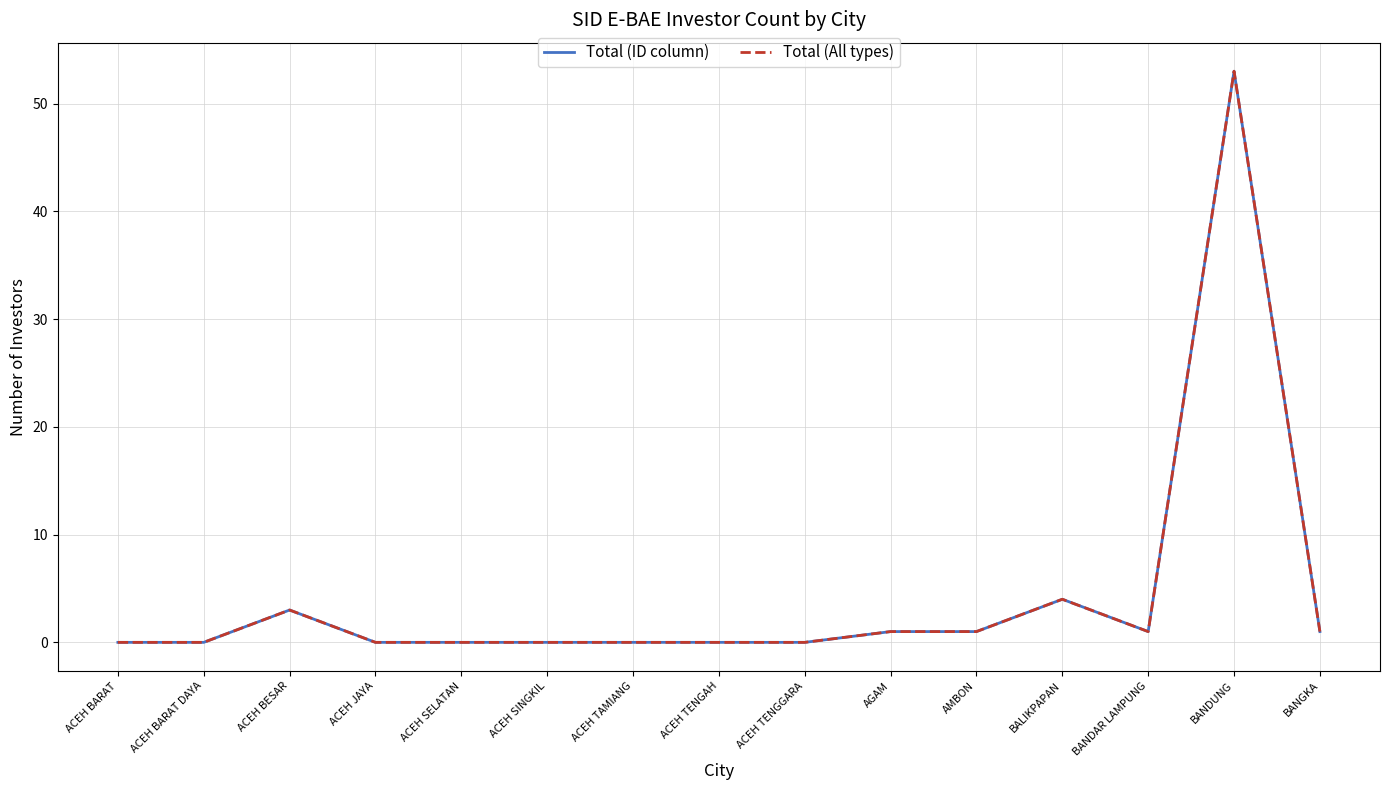

At which category is the sum across all series the highest?

BANDUNG